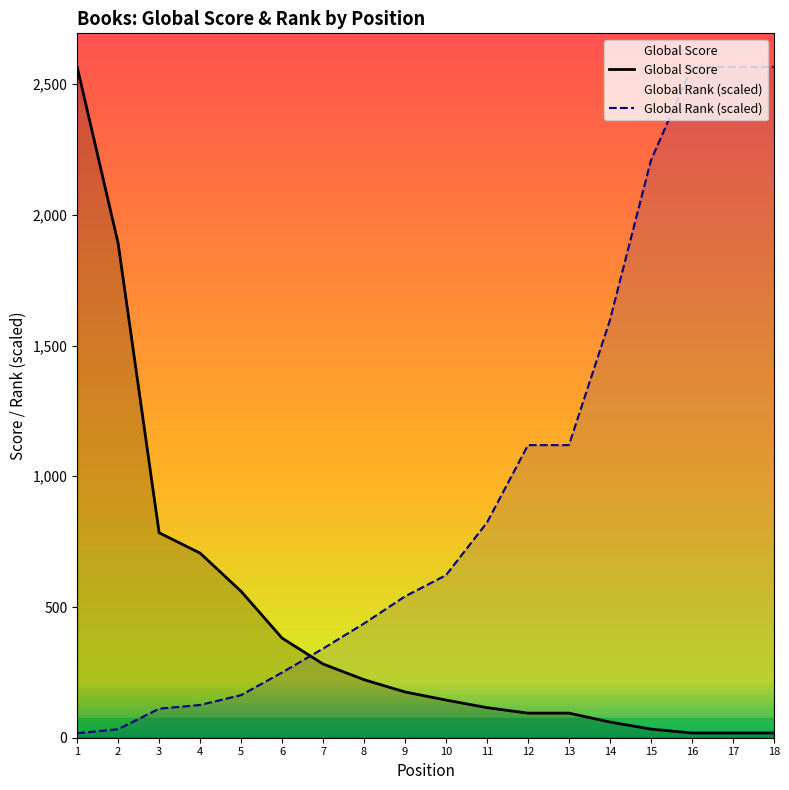

What is the highest value of the Global Score series?

2566.0